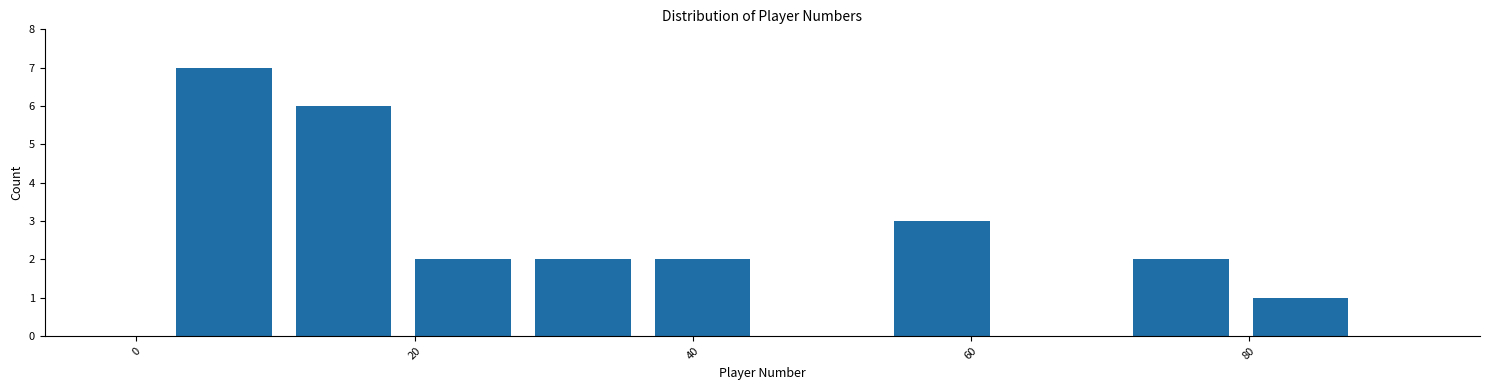

Which range on the x-axis has the tallest bar?

2.0 to 10.6